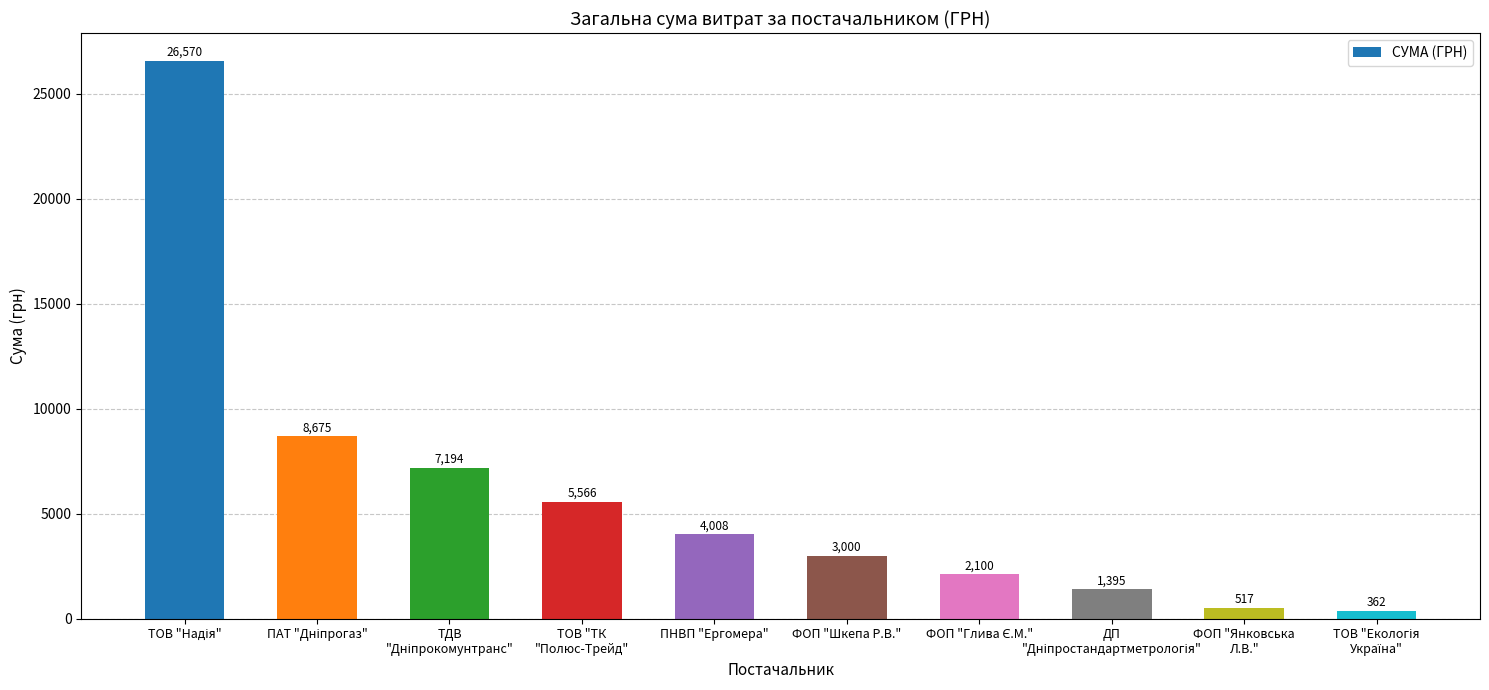

What is the value of the 1st bar from the left?

26570.3